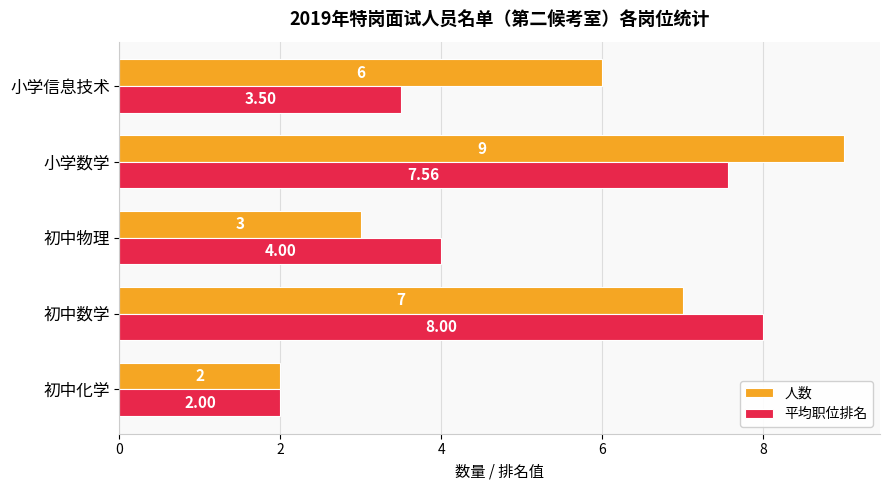

List the series in order of their peak value, lowest first.

平均职位排名, 人数